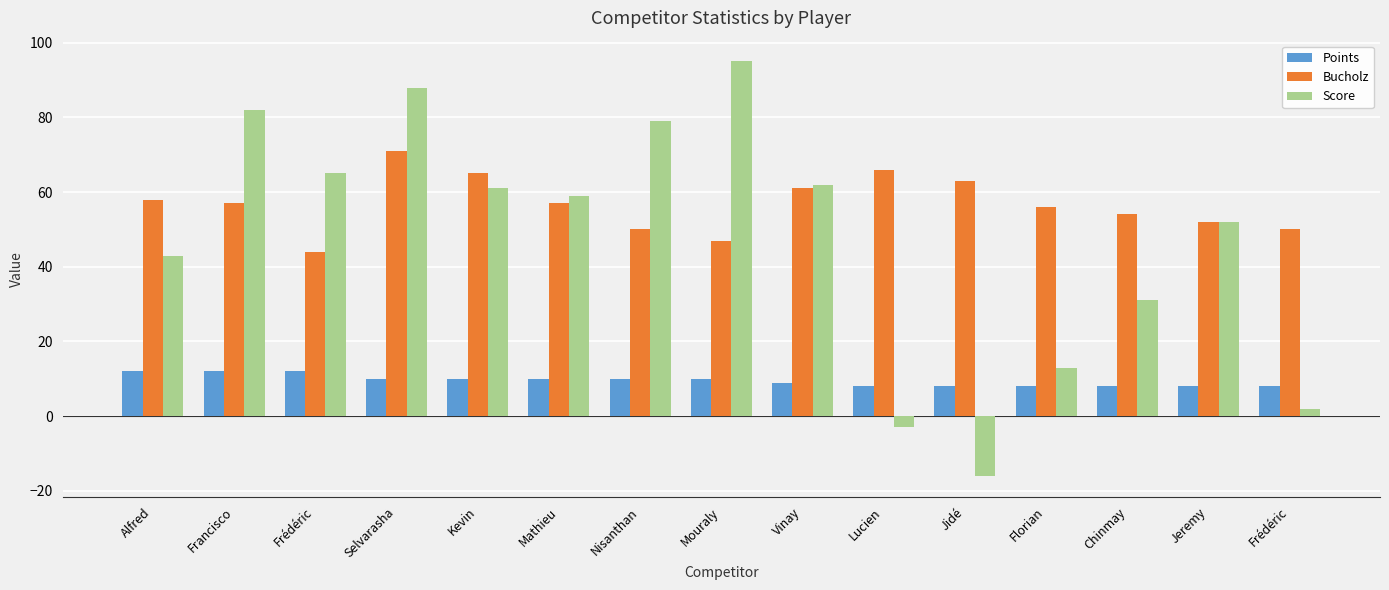

True or false: Points has a value of 10 at Mathieu.

True